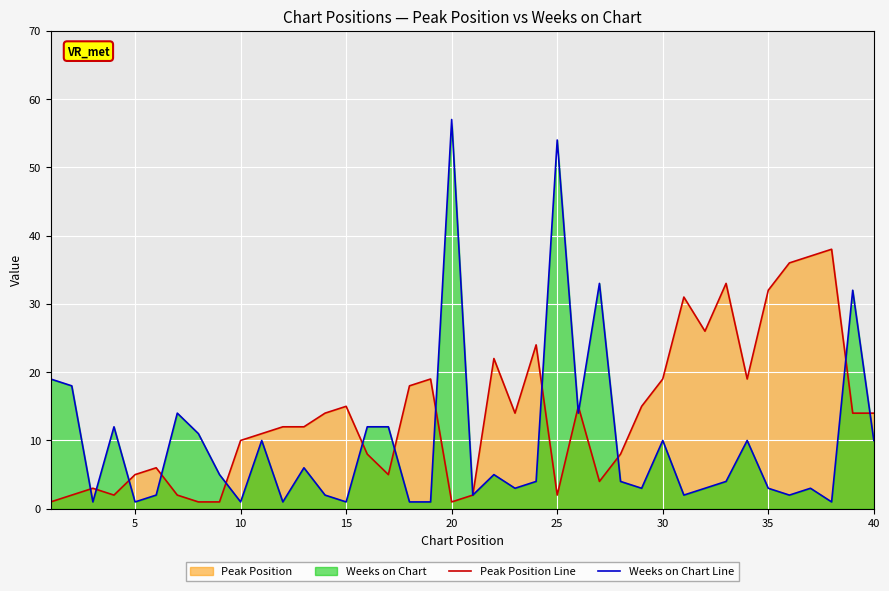

Reading left to right, transcribe all the data shown in this chart.

Peak Position Line: 1	2	3	2	5	6	2	1	1	10	11	12	12	14	15	8	5	18	19	1	2	22	14	24	2	15	4	8	15	19	31	26	33	19	32	36	37	38	14	14
Weeks on Chart Line: 19	18	1	12	1	2	14	11	5	1	10	1	6	2	1	12	12	1	1	57	2	5	3	4	54	14	33	4	3	10	2	3	4	10	3	2	3	1	32	10